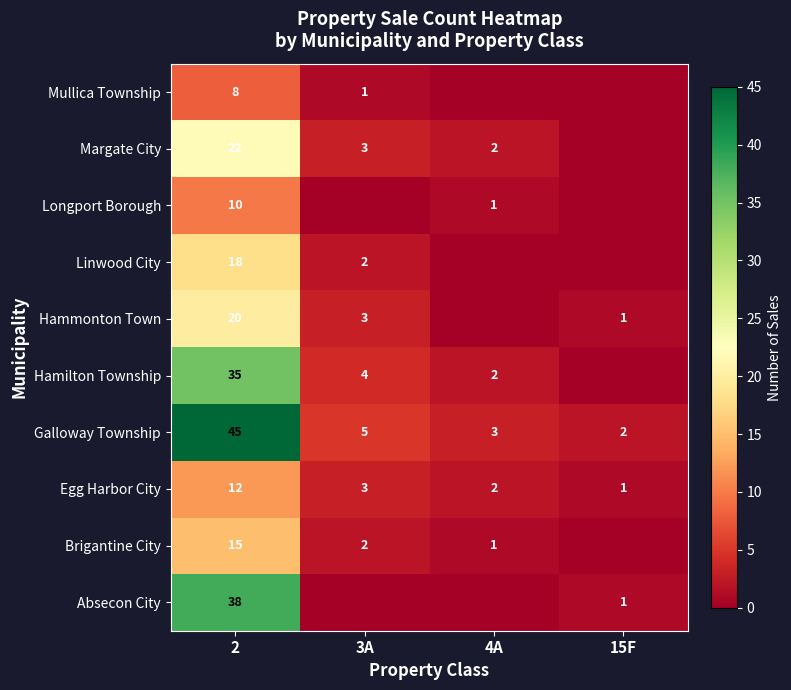

Is the value of Linwood City at 2 greater than the value of Hamilton Township at 4A?

Yes